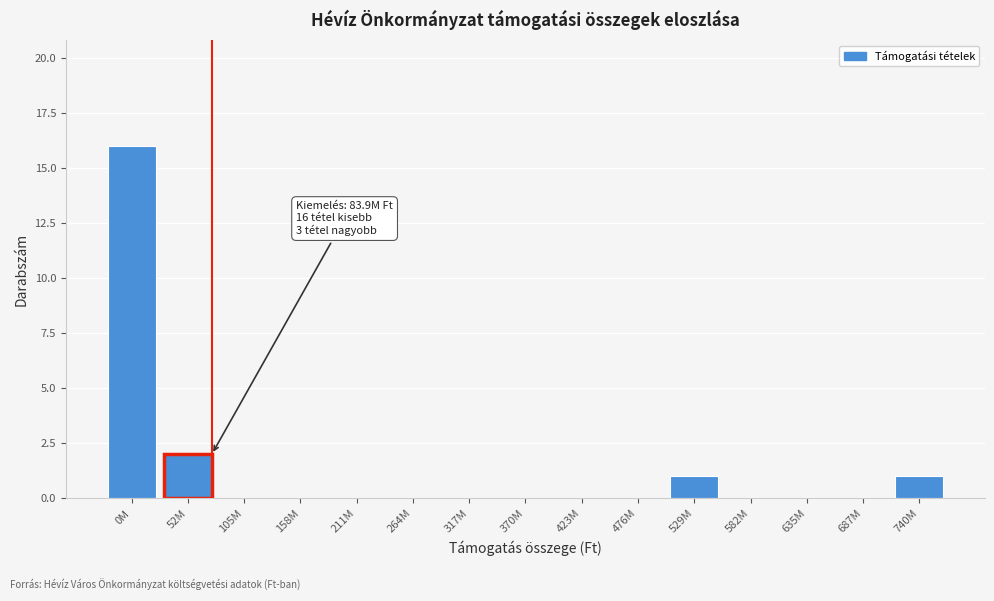

Reading left to right, transcribe all the data shown in this chart.

0M=16	52M=2	105M=0	158M=0	211M=0	264M=0	317M=0	370M=0	423M=0	476M=0	529M=1	582M=0	635M=0	687M=0	740M=1